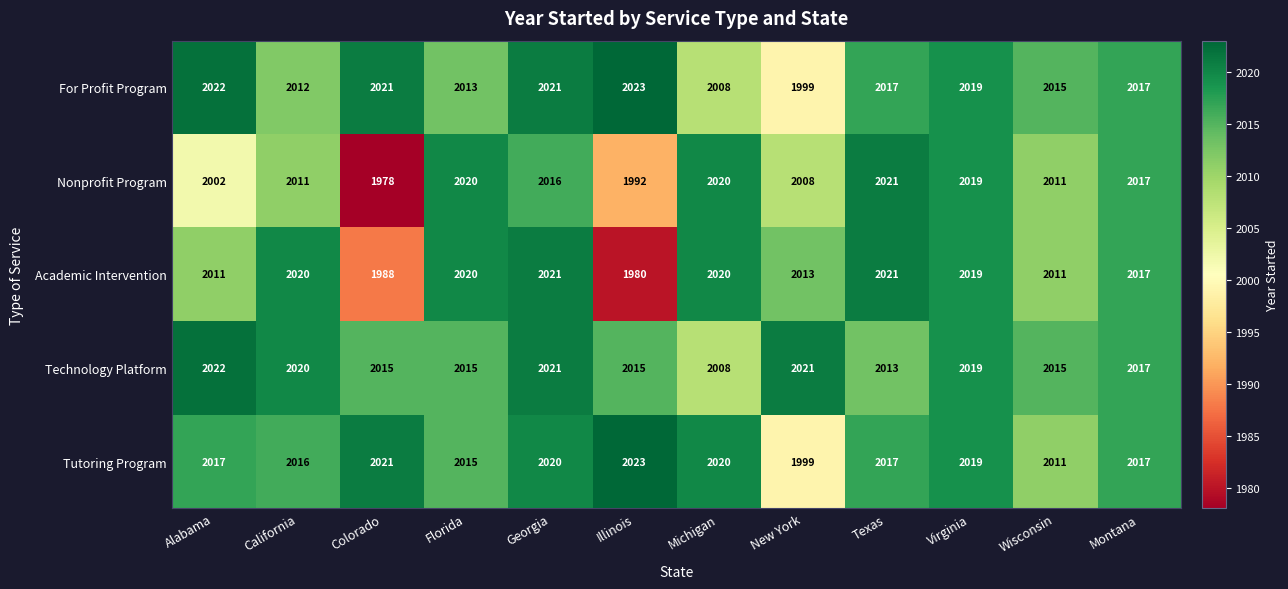

Which series changed the most between Colorado and Georgia?

Nonprofit Program